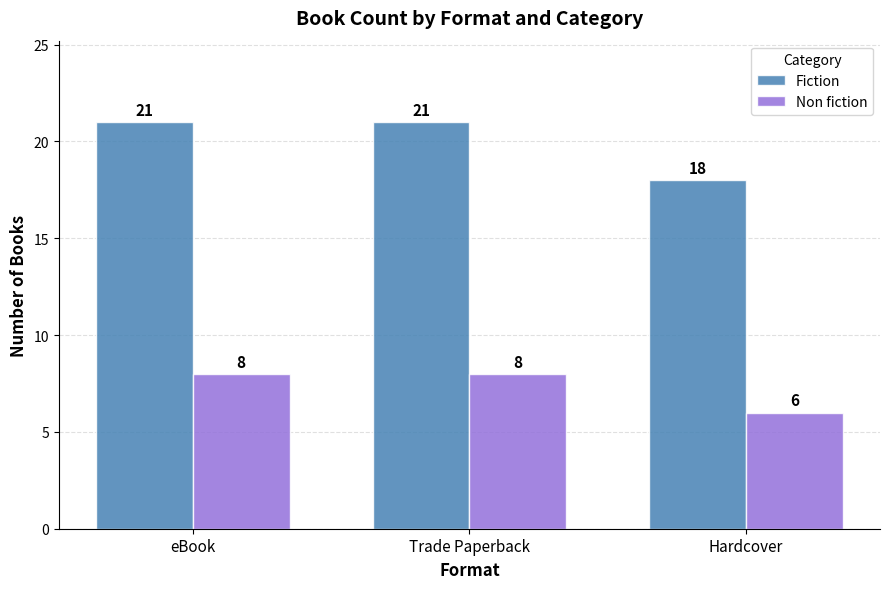

Which series changed the most between Trade Paperback and Hardcover?

Fiction